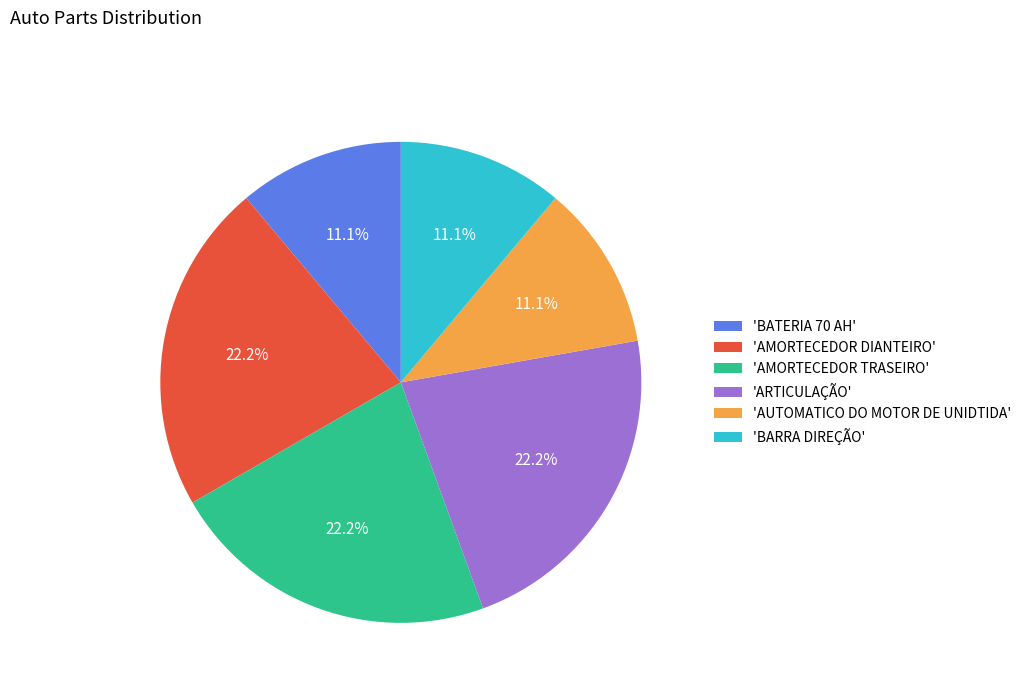

Which has a higher value, 'BARRA DIREÇÃO' or 'ARTICULAÇÃO'?

'ARTICULAÇÃO'